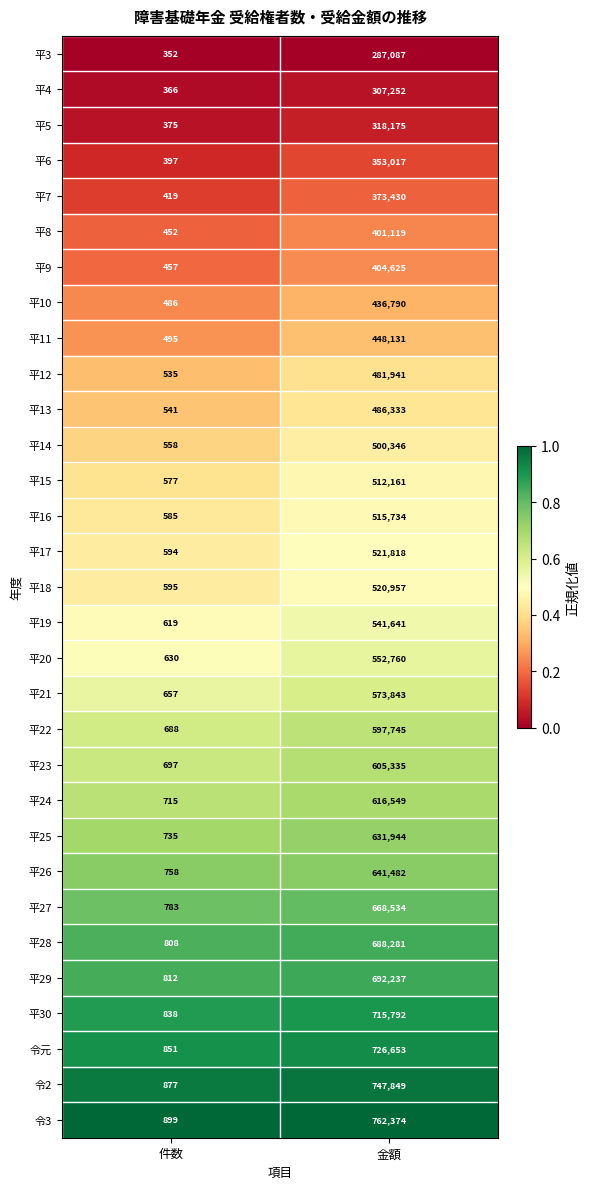

What is the sum of the 平12 values at 件数 and 金額?

482476